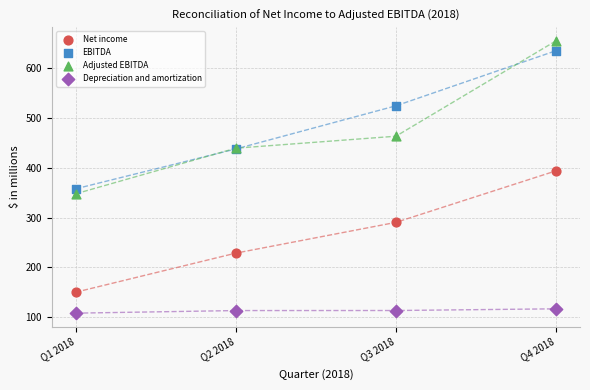

Which series contains the highest Y value?

Adjusted EBITDA